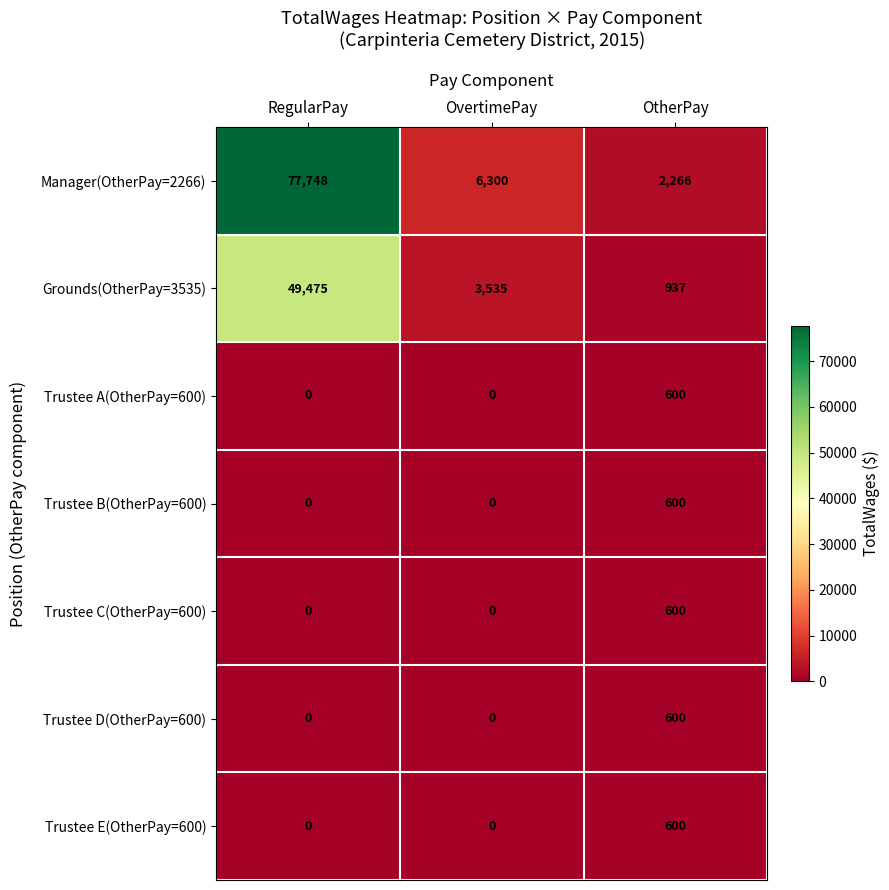

How many values in Trustee E(OtherPay=600) are above zero?

1